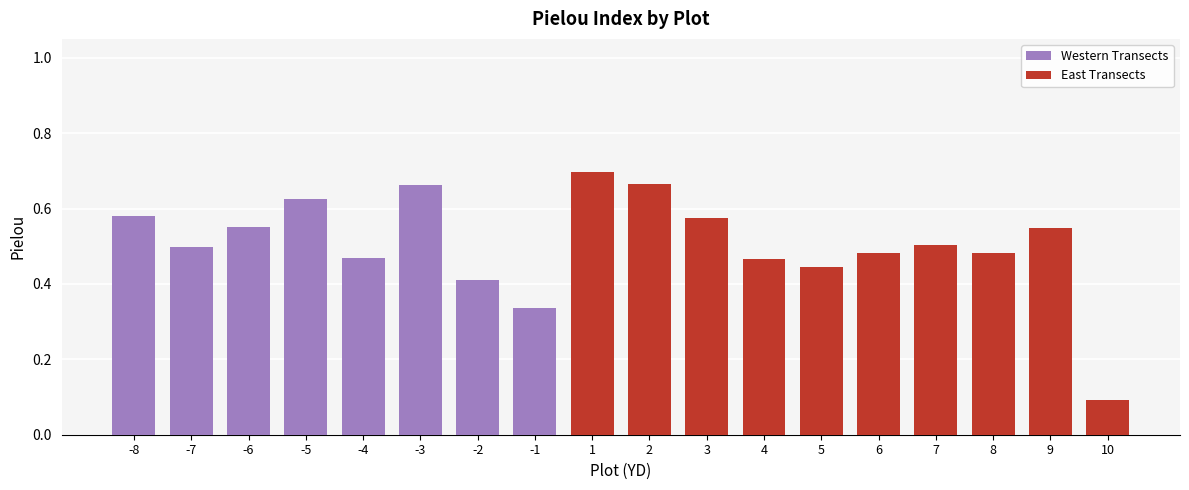

True or false: Pielou (se) has a value of 0.1 at -8.

False